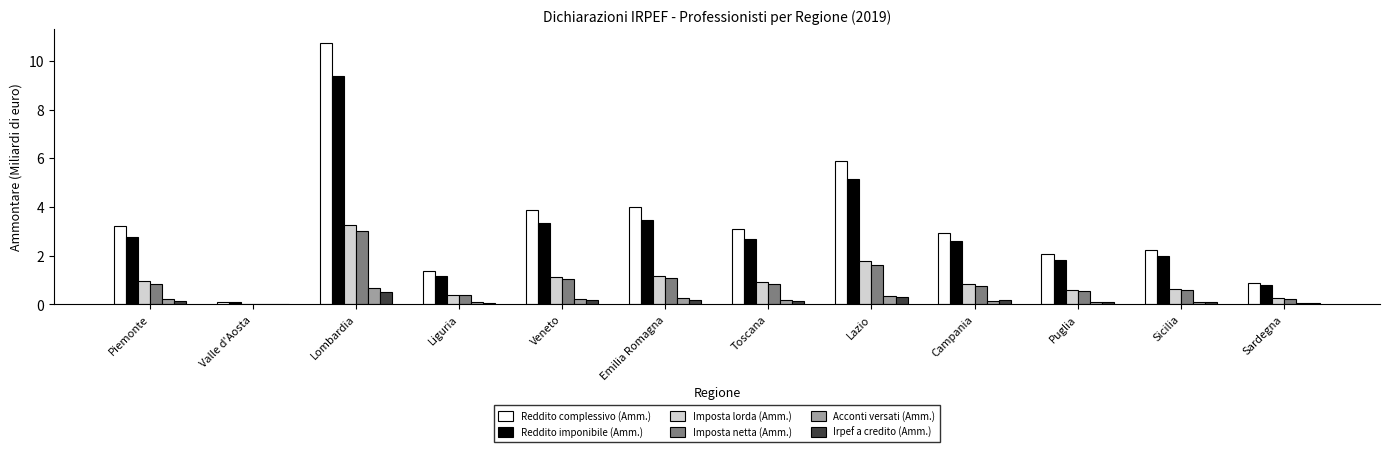

What are all the series names shown in the legend?

Reddito complessivo (Amm.), Reddito imponibile (Amm.), Imposta lorda (Amm.), Imposta netta (Amm.), Acconti versati (Amm.), Irpef a credito (Amm.)